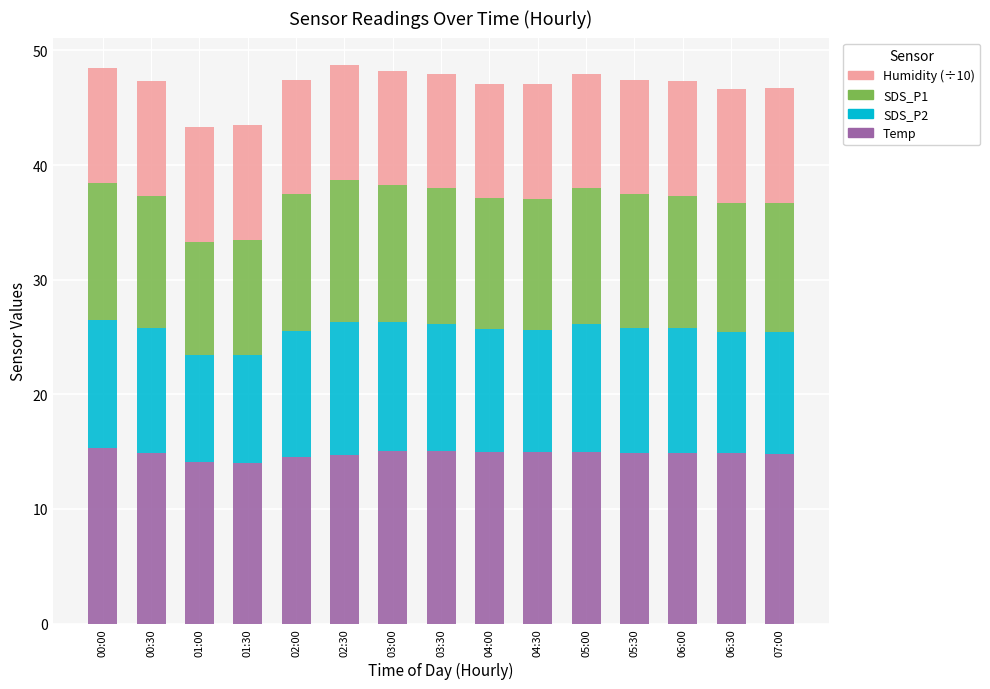

What is the total value across all series at 05:00?

48.0